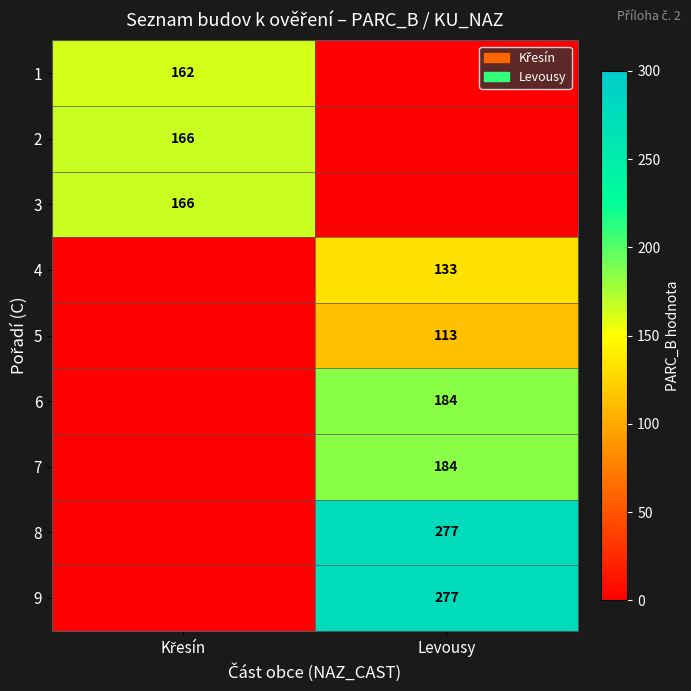

True or false: 5 has a value of 67 at Levousy.

False